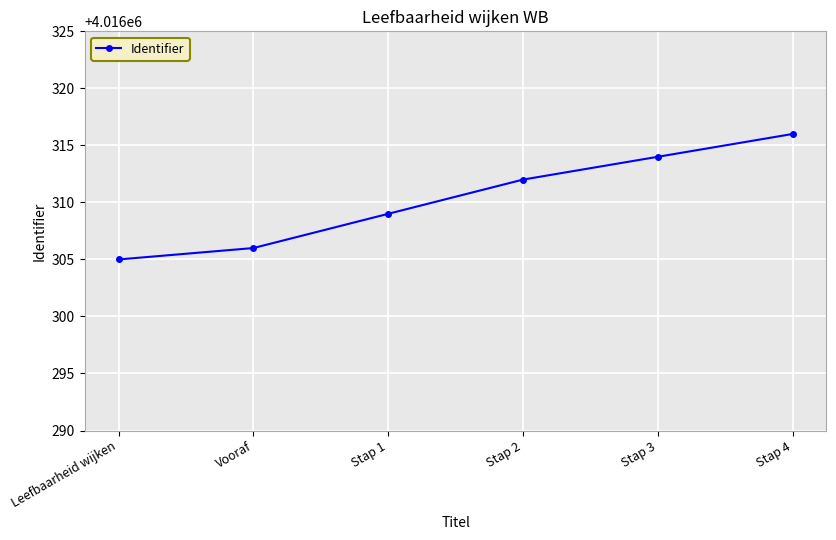

At which category does the chart reach its minimum across all series?

Leefbaarheid wijken